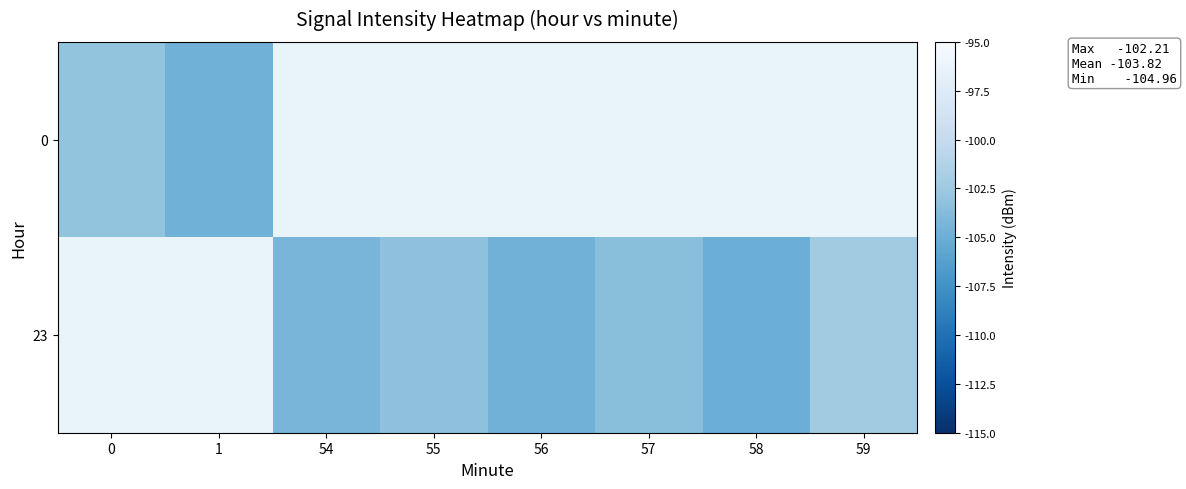

Rank the series by their average value, from highest to lowest.

0, 23